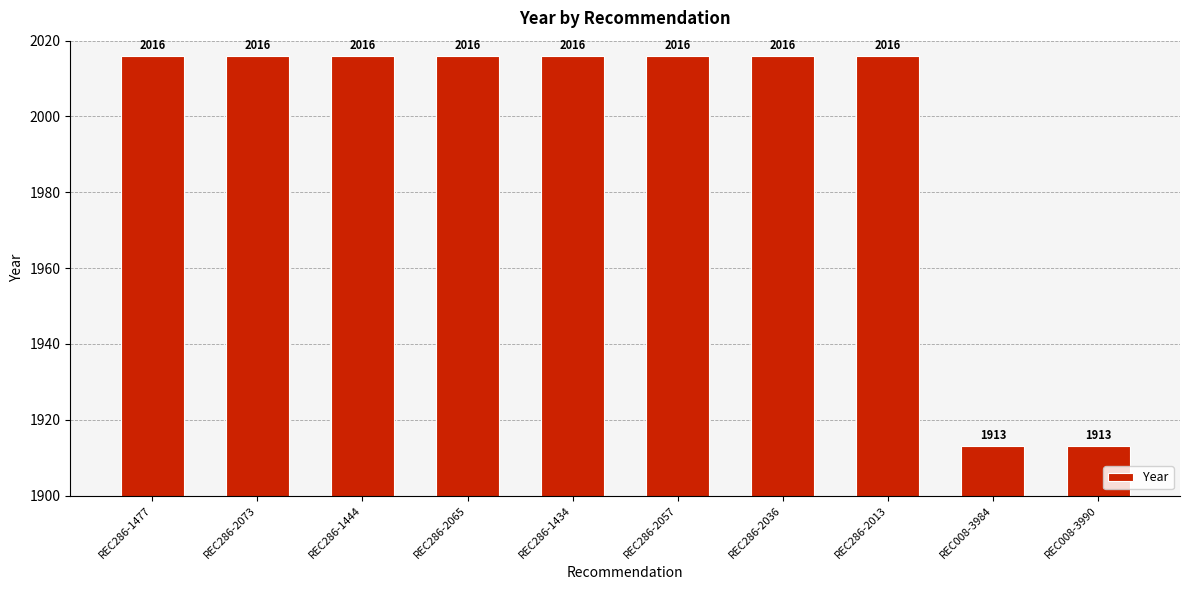

What is the label of the 9th bar from the left?

REC008-3984